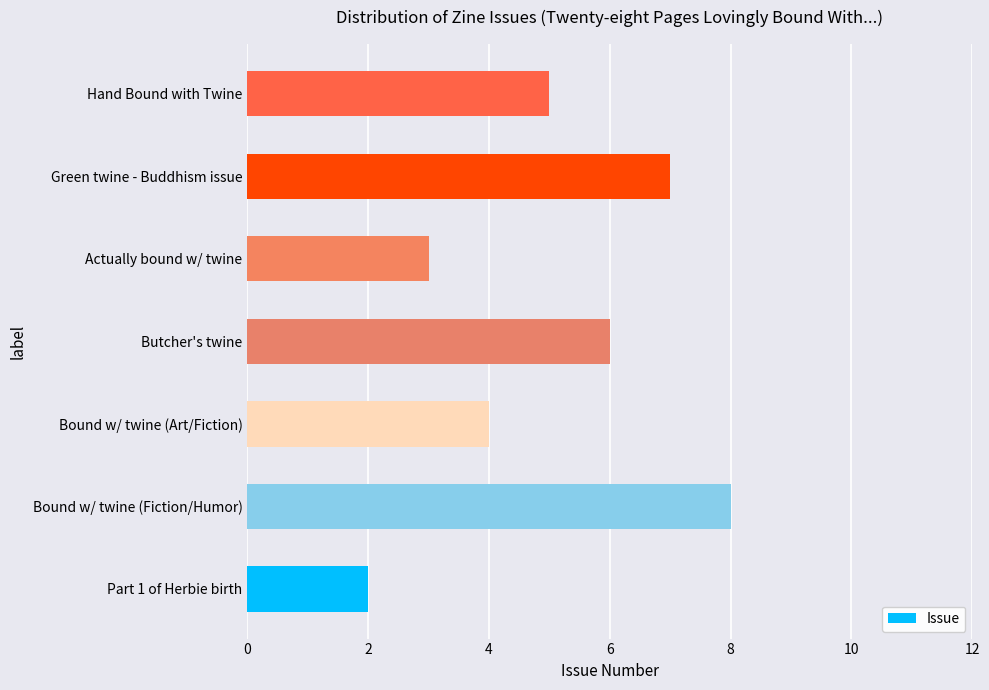

Reading top to bottom, list all the values displayed in this chart.

Hand Bound with Twine=5	Green twine - Buddhism issue=7	Actually bound w/ twine=3	Butcher's twine=6	Bound w/ twine (Art/Fiction)=4	Bound w/ twine (Fiction/Humor)=8	Part 1 of Herbie birth=2